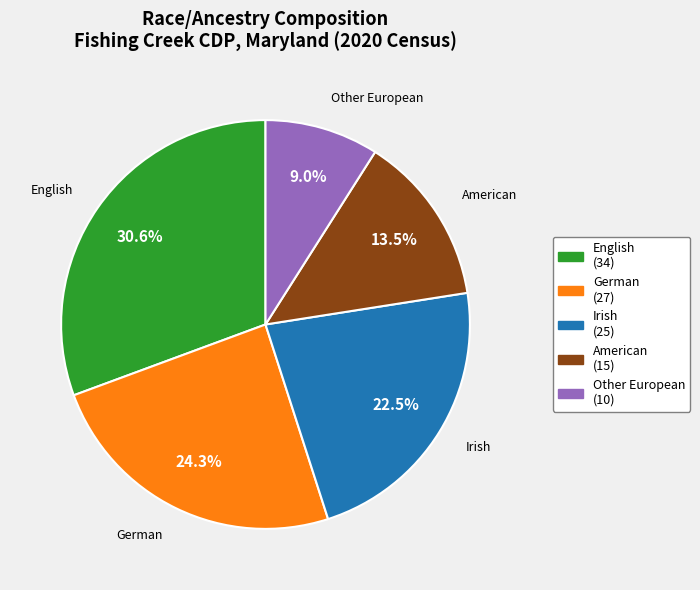

Is there any slice that represents more than half of the pie?

No